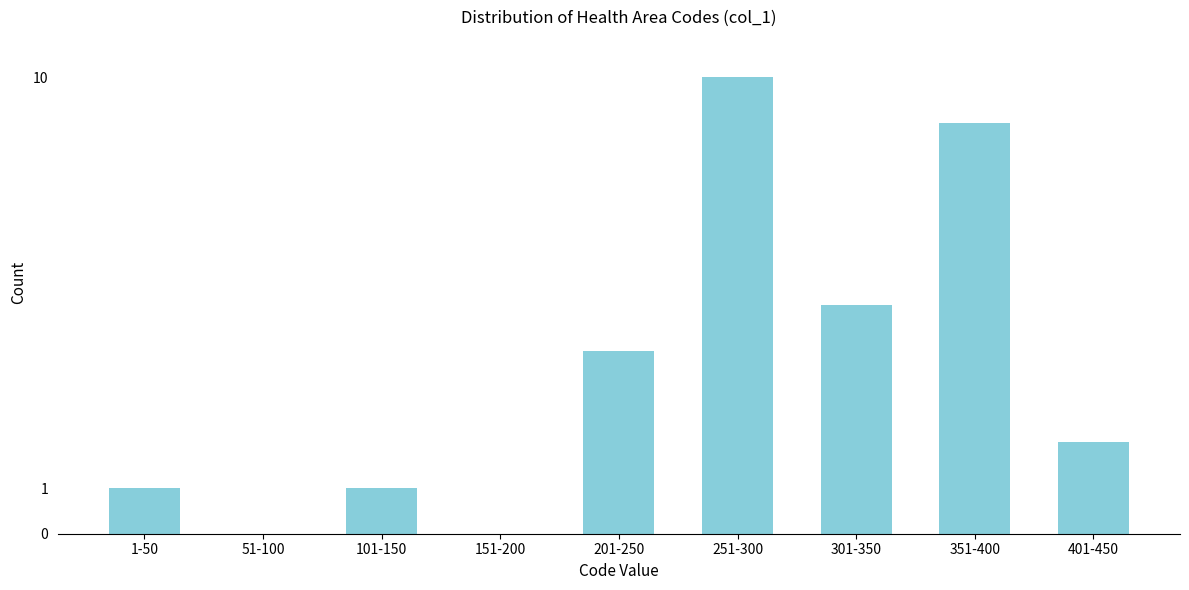

Reading left to right, extract all data points from this chart.

1-50=1	51-100=0	101-150=1	151-200=0	201-250=4	251-300=10	301-350=5	351-400=9	401-450=2